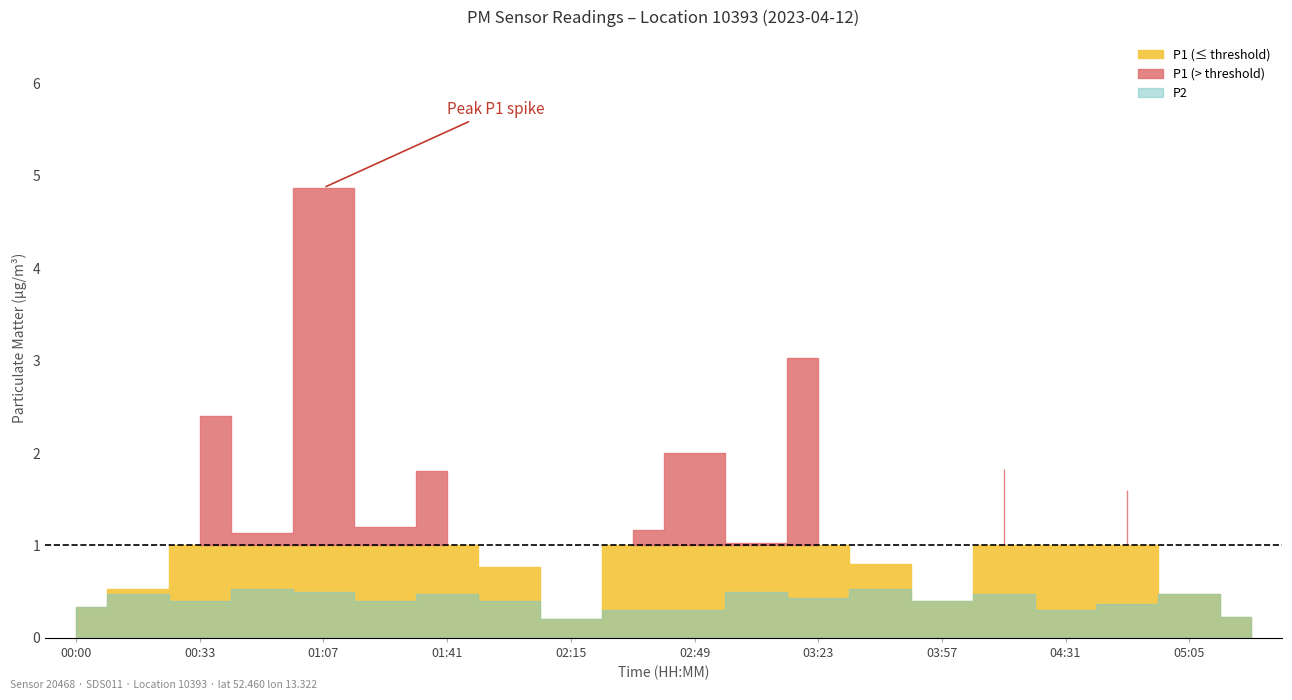

List the series in order of their overall mean, highest first.

P1, P2